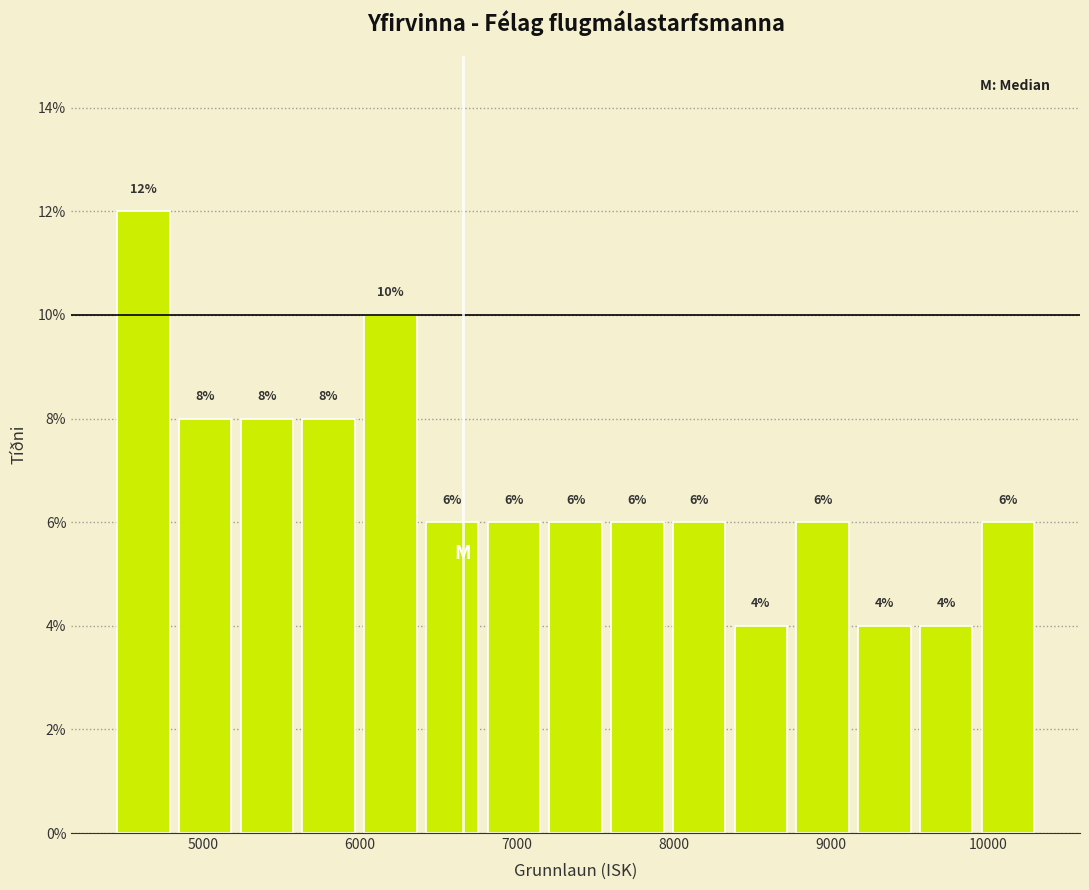

Read against the x-axis, roughly where is the centre of the tallest bar?

4600